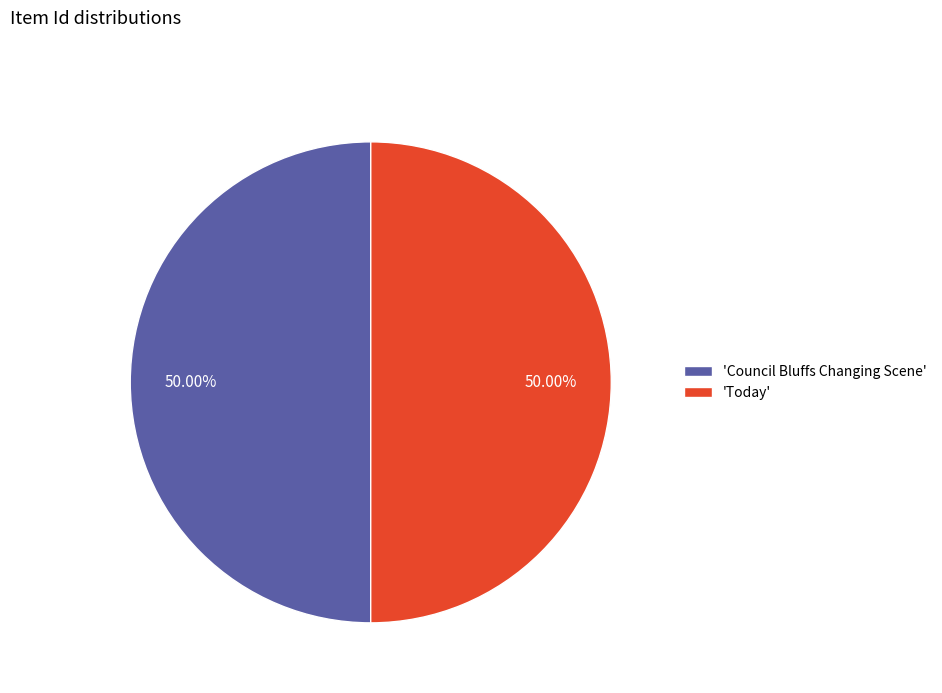

Approximately how many times larger is the value at 'Council Bluffs Changing Scene' compared to 'Today'?

1.0